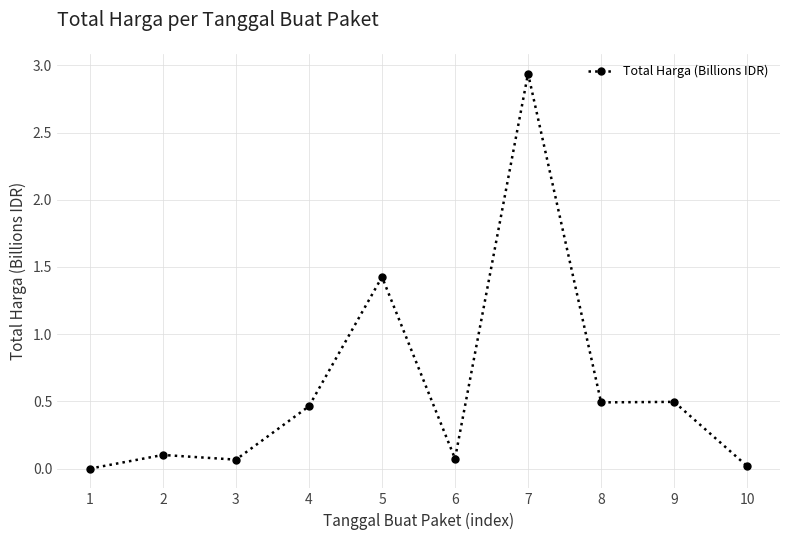

True or false: the data shows 0.1 at 3.

True